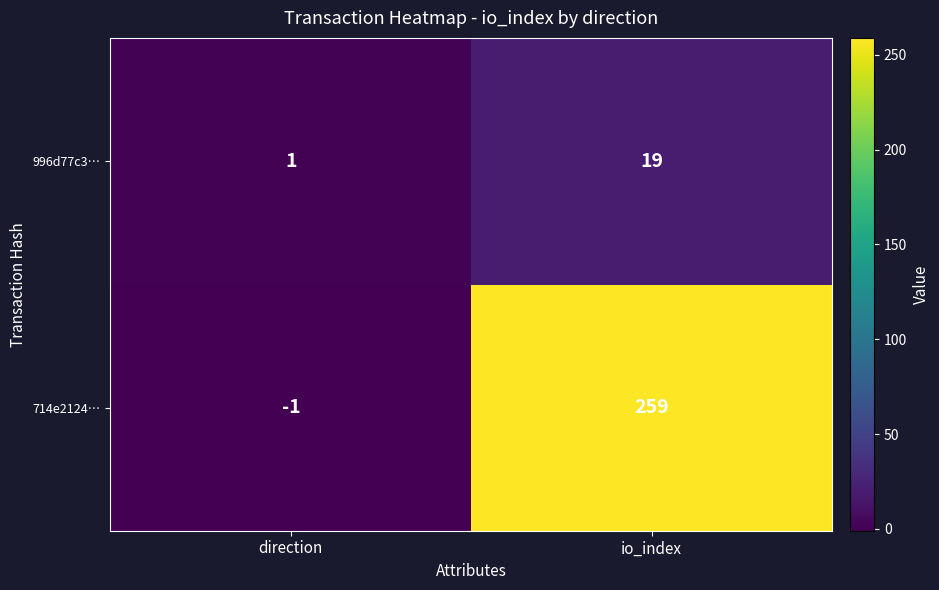

What is the difference between the 996d77c3… values at direction and io_index?

18